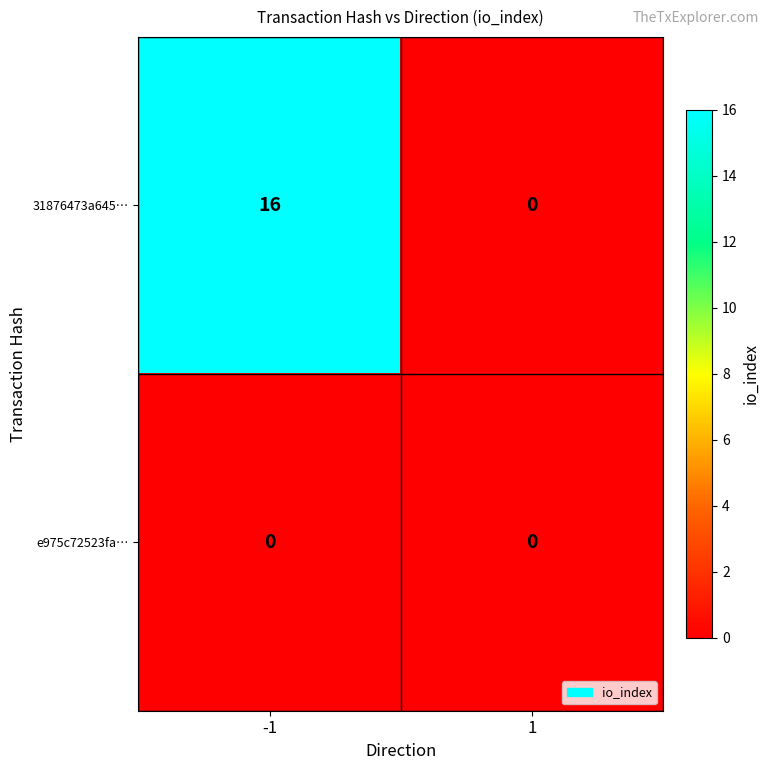

Which series has the largest total across all categories?

31876473a645…